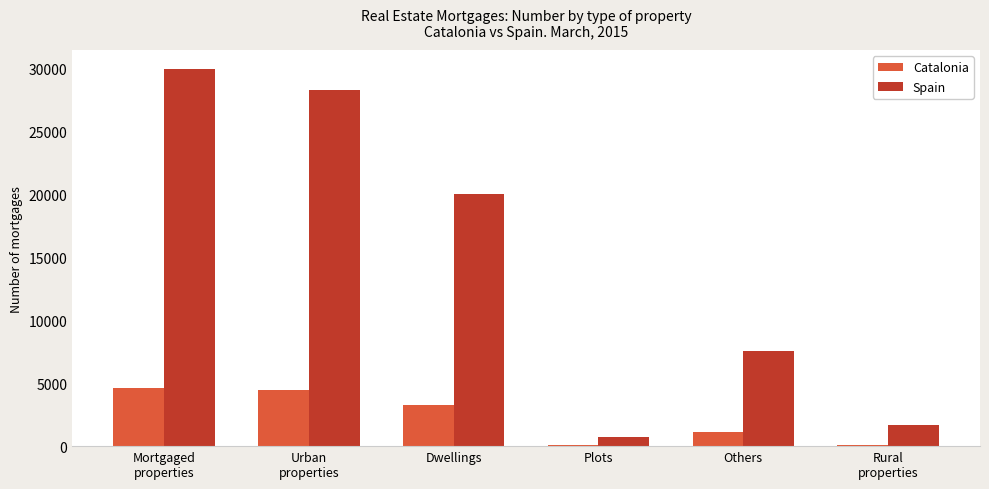

How many series are shown in this chart?

2